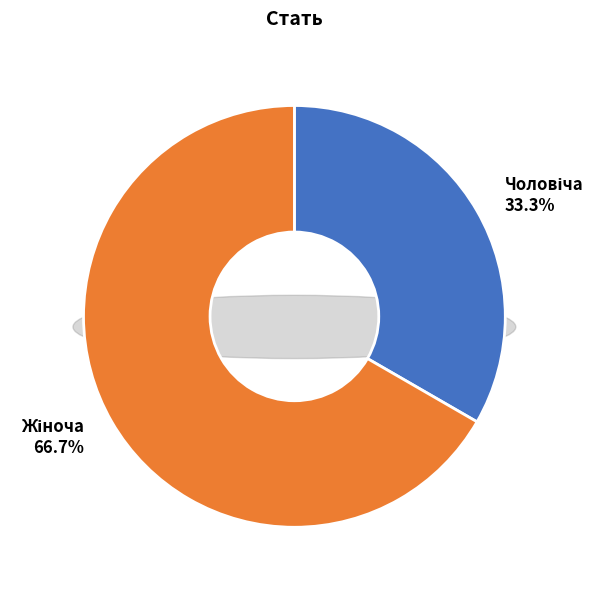

Does Жіноча represent more than half of the total?

Yes